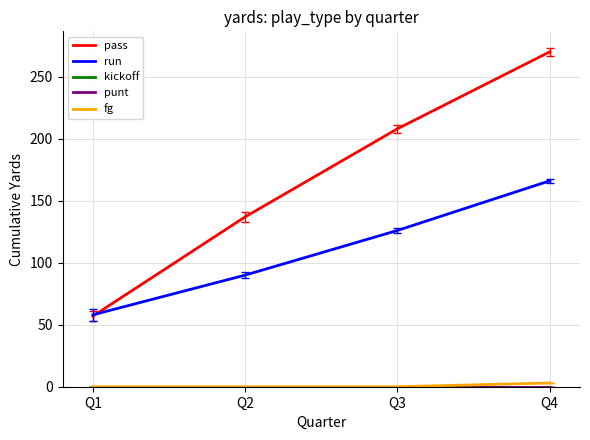

Reading right to left, transcribe all the data shown in this chart.

pass: Q4=270	Q3=208	Q2=137	Q1=57
run: Q4=166	Q3=126	Q2=90	Q1=58
kickoff: Q4=0	Q3=0	Q2=0	Q1=0
punt: Q4=0	Q3=0	Q2=0	Q1=0
fg: Q4=3	Q3=0	Q2=0	Q1=0